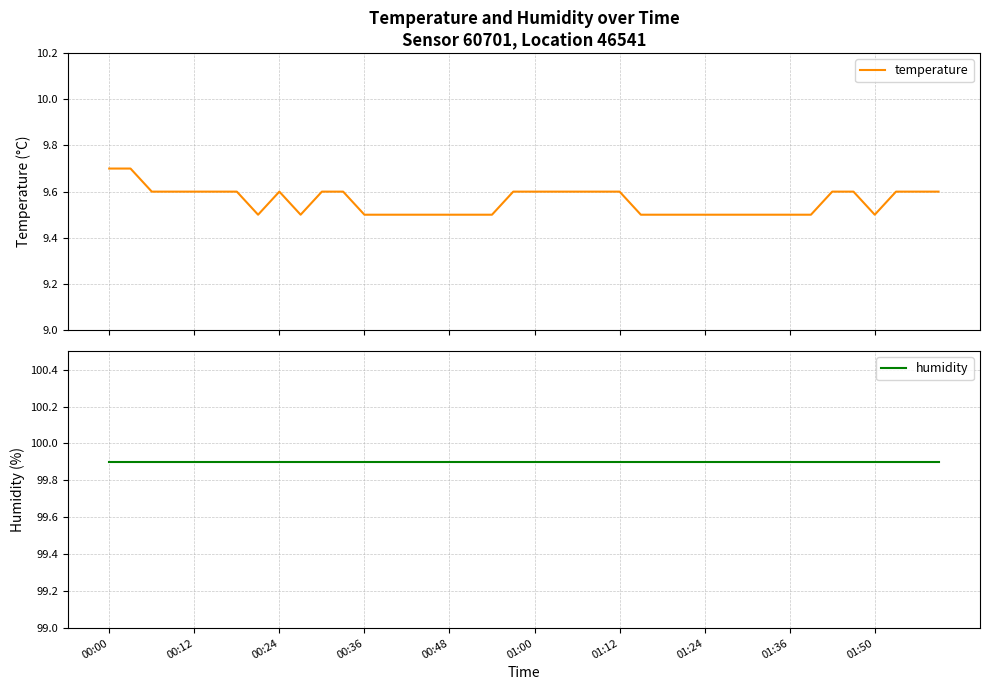

Which category has the highest value across all series?

00:00